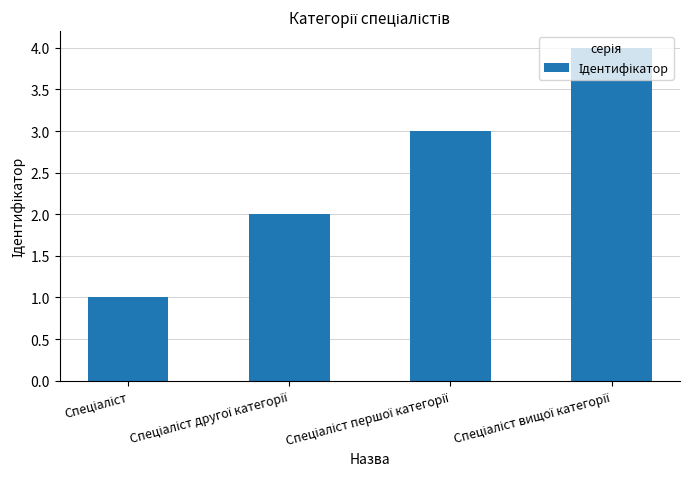

What is the sum of all values?

10